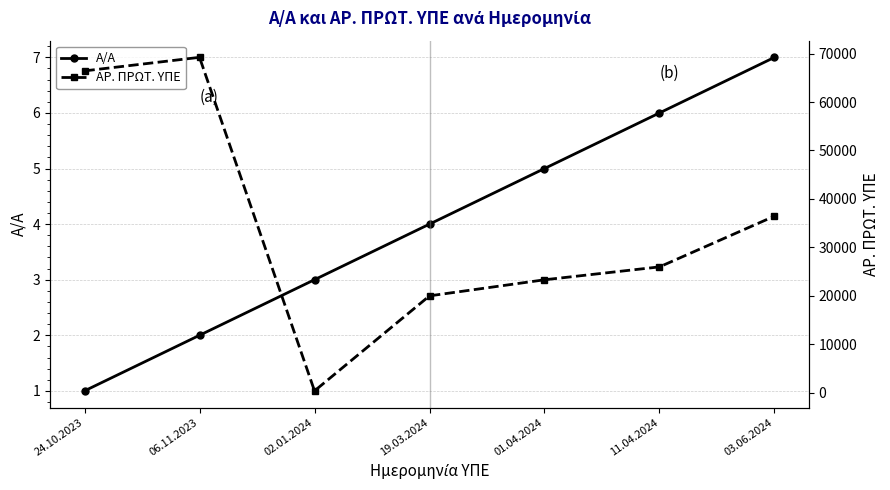

True or false: ΑΡ. ΠΡΩΤ. ΥΠΕ and Α/Α cross at least once.

False